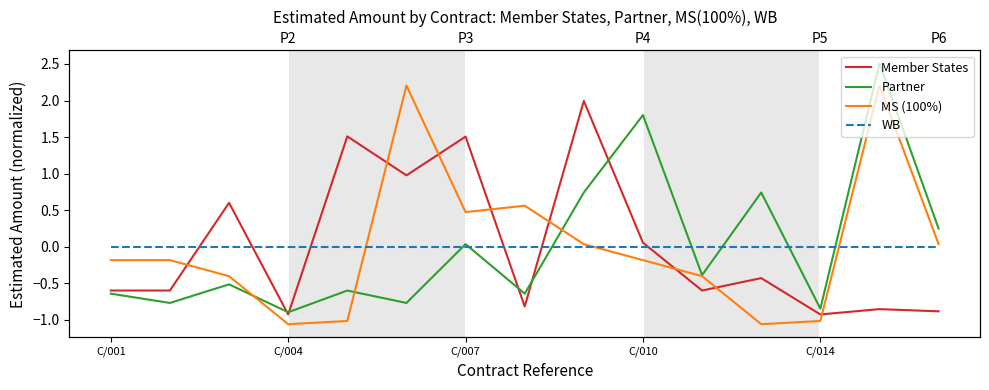

Between which two adjacent categories do Partner and WB first intersect?

5 and 6